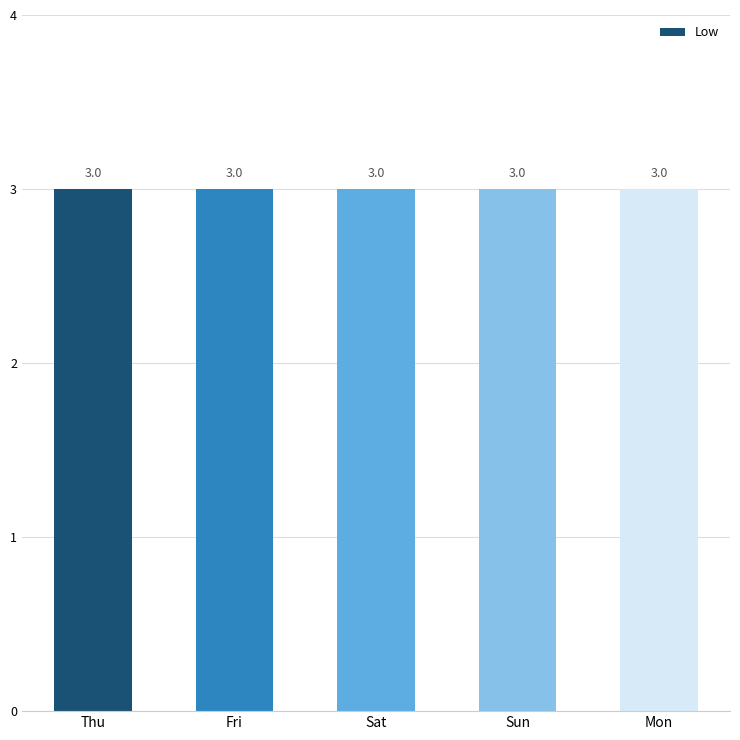

Does the chart contain any negative values?

No